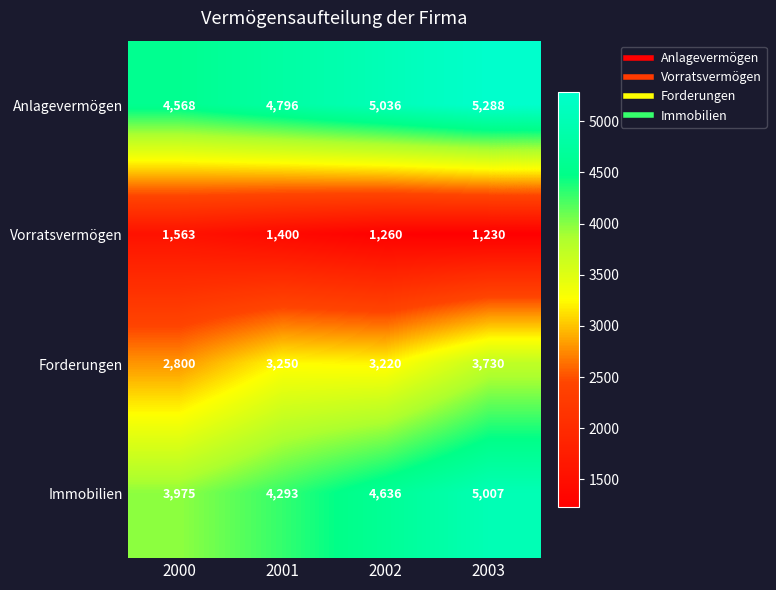

What is the difference between the second highest and minimum values in the Forderungen series?

450